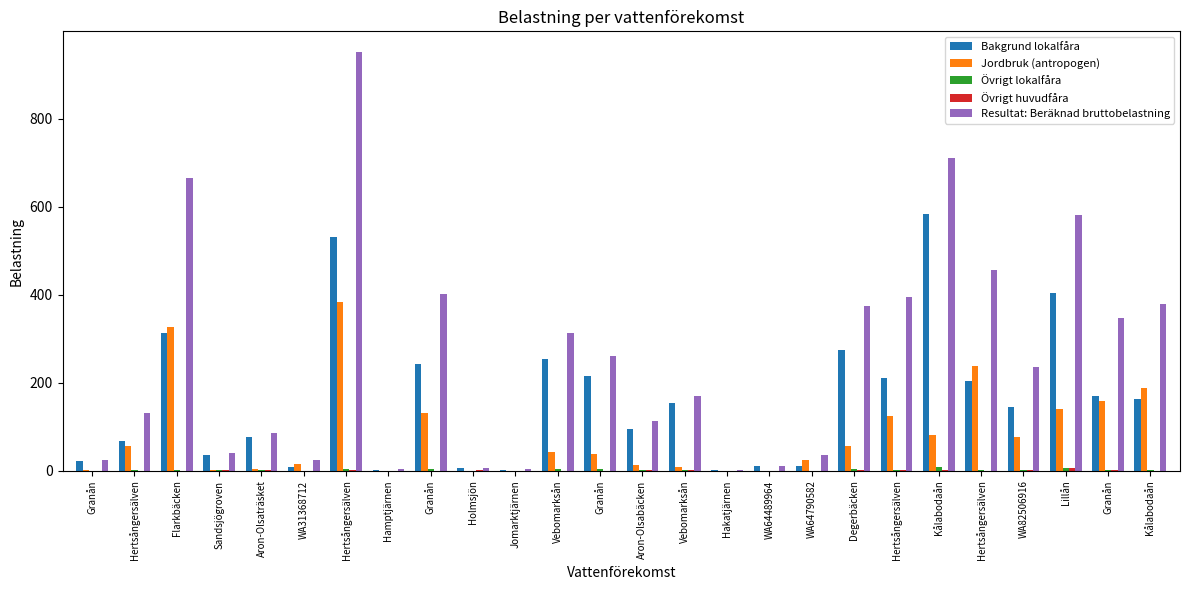

At how many categories does at least one series exceed 763?

1